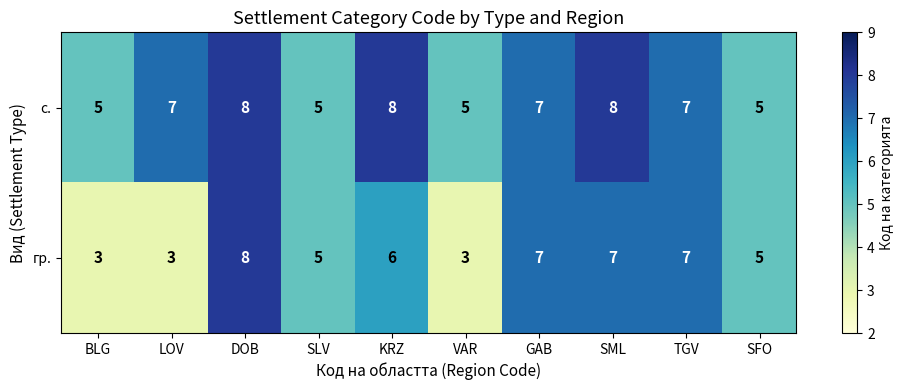

What is the spread (max minus min) of values at KRZ?

2